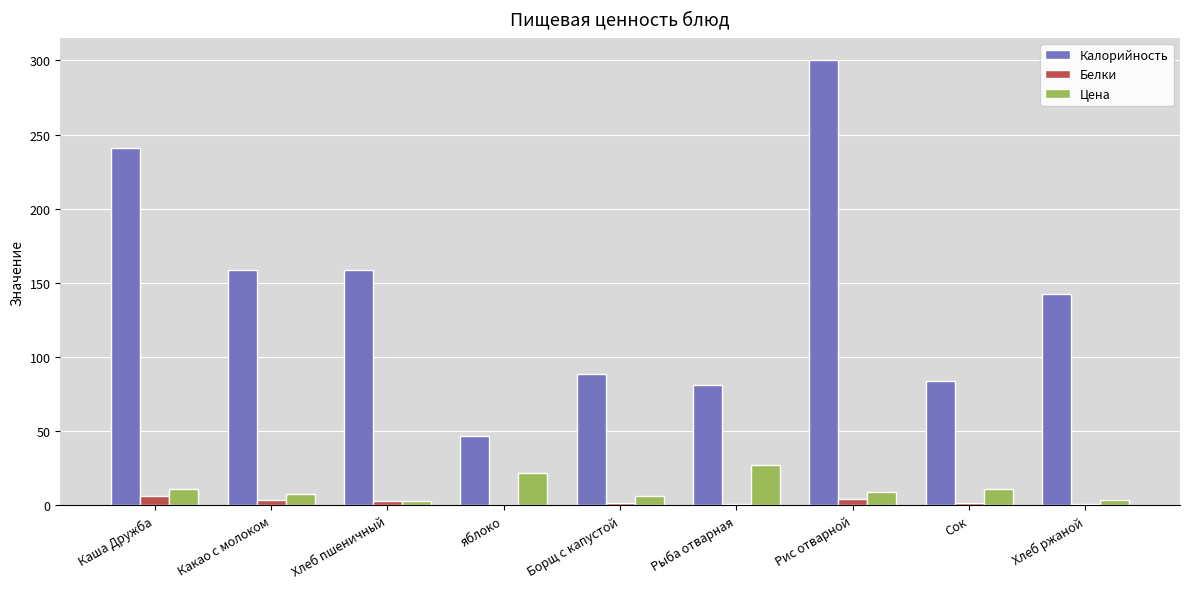

At which category does the chart reach its peak across all series?

Рис отварной